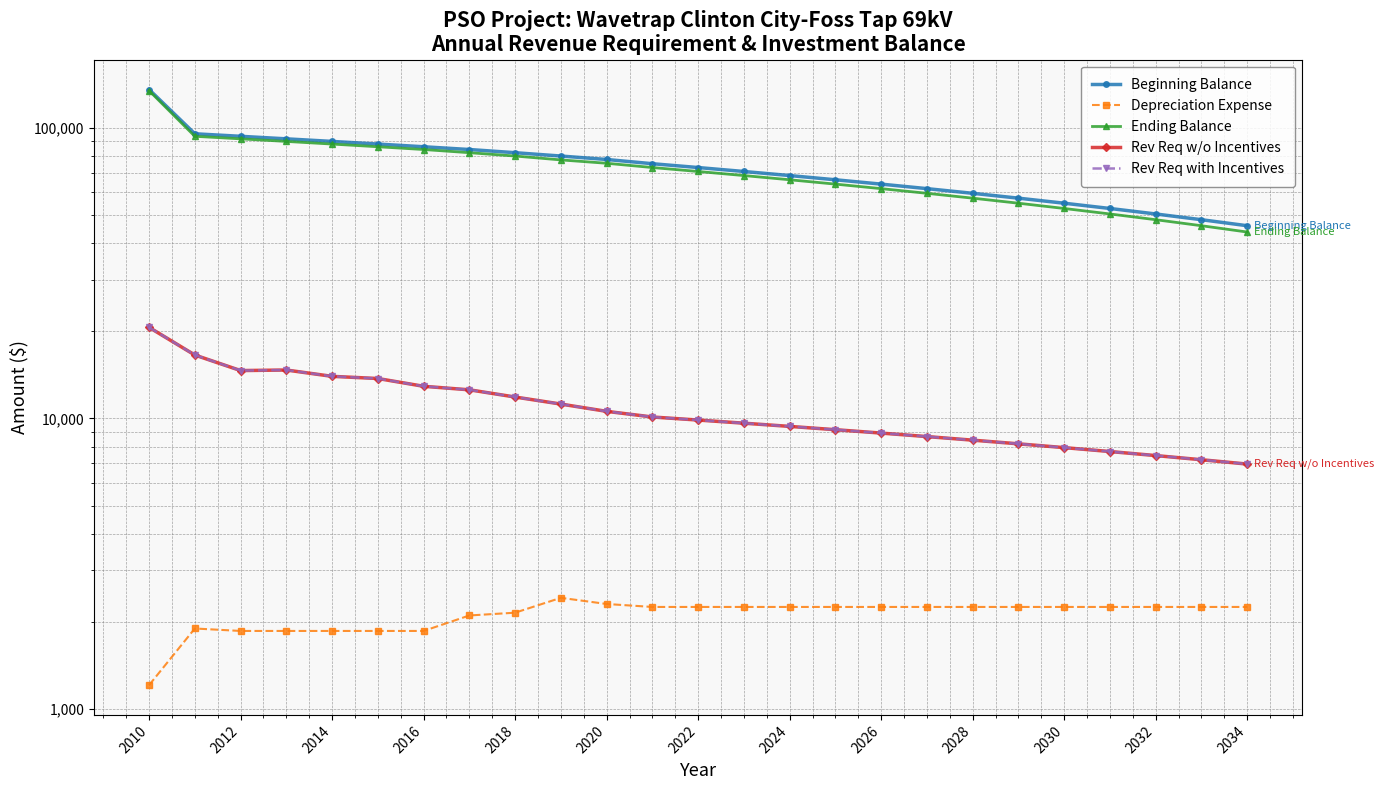

True or false: Rev Req with Incentives and Beginning Balance intersect in this chart.

False